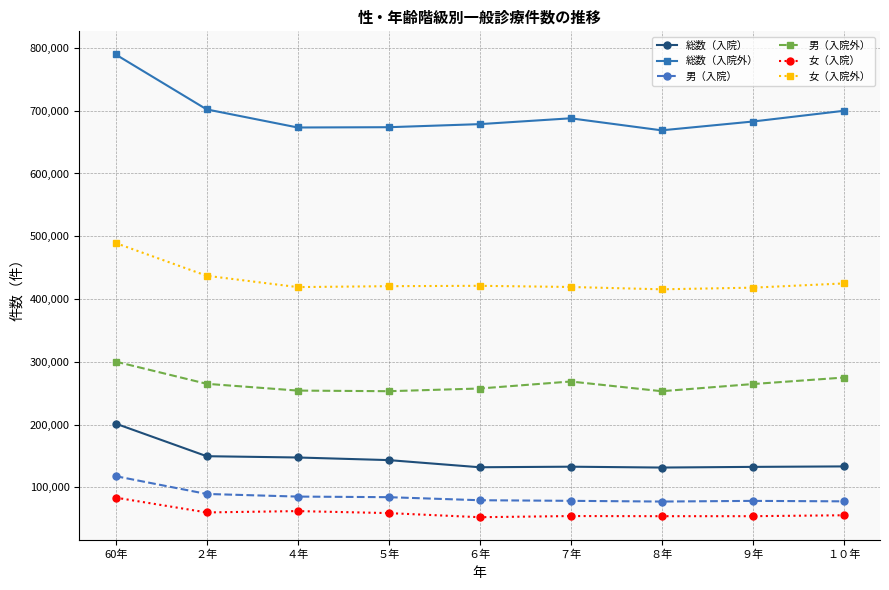

How many lines are shown in the chart?

6